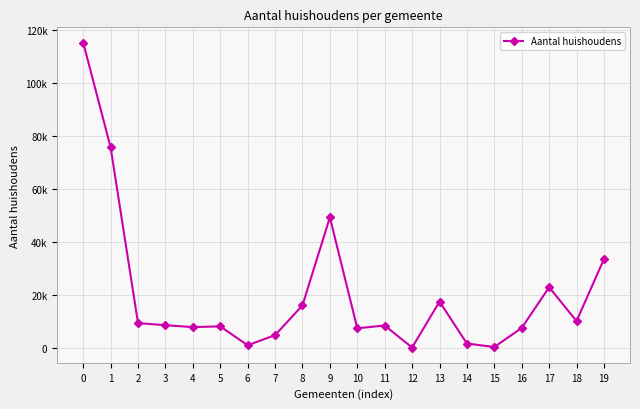

Read the value at 4, to the nearest 50.

8050